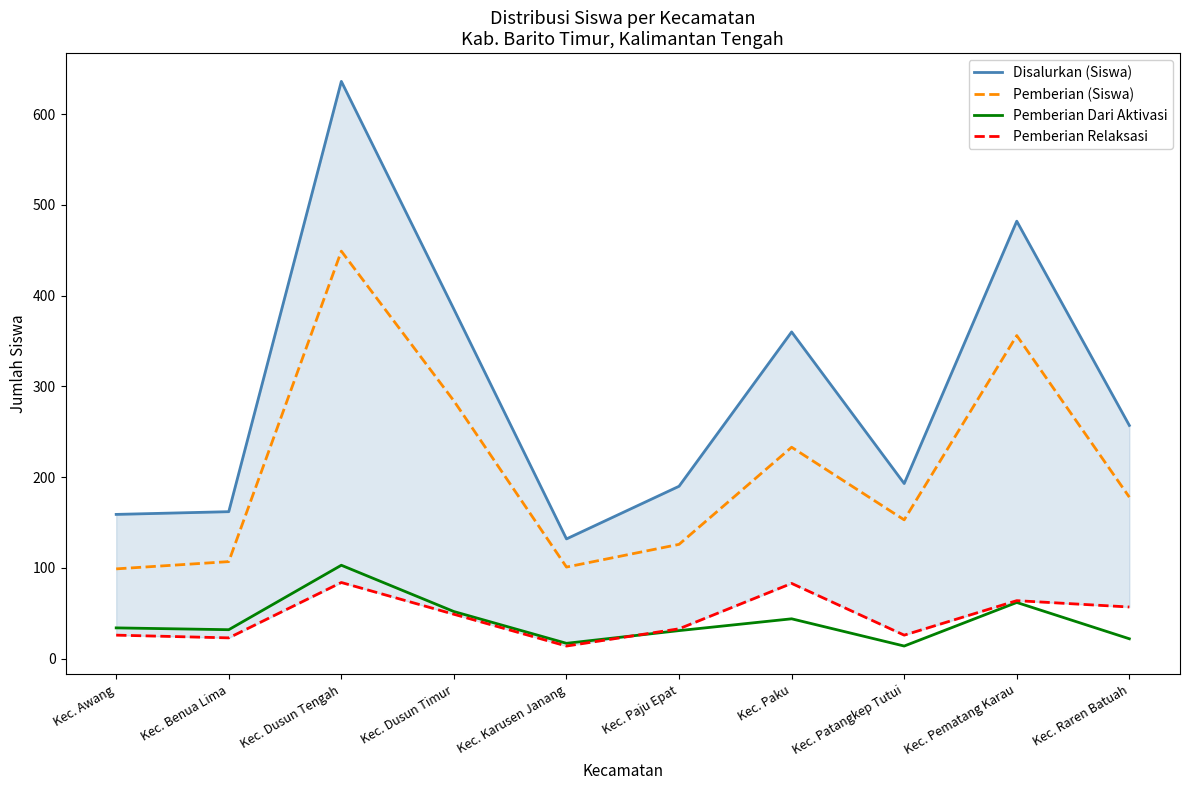

At which label does Pemberian Dari Aktivasi reach its minimum?

Kec. Patangkep Tutui